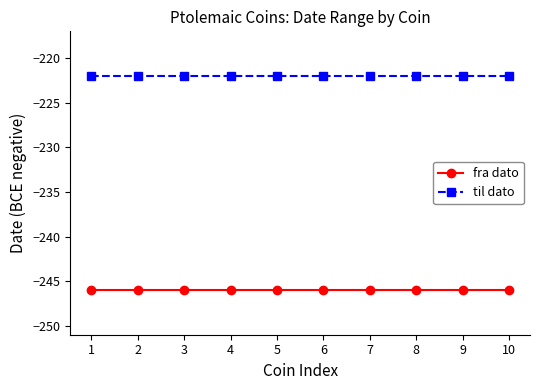

What is the spread (max minus min) of values at 1?

24